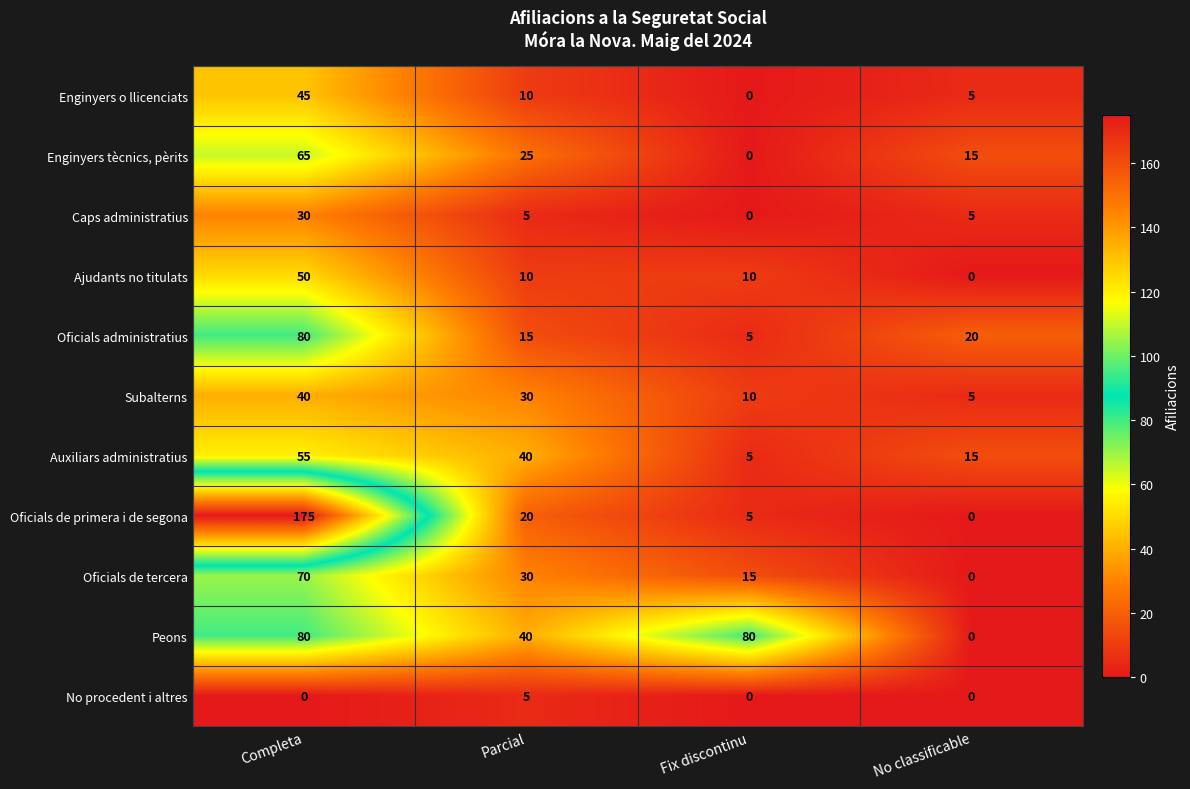

At which category is the sum across all series the highest?

Completa